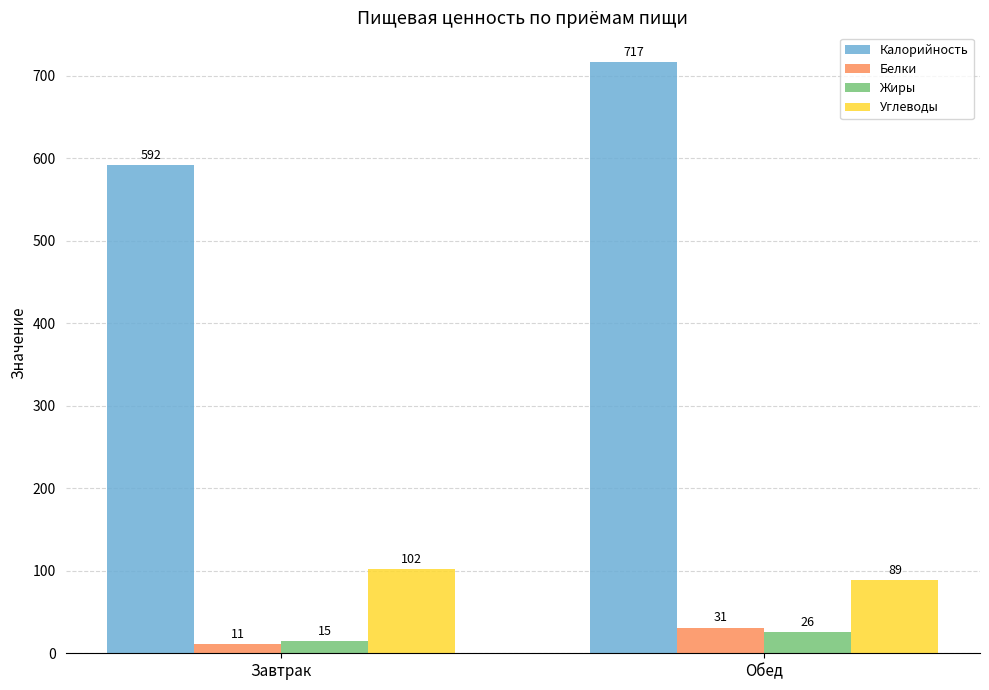

How many distinct data groups are displayed?

4